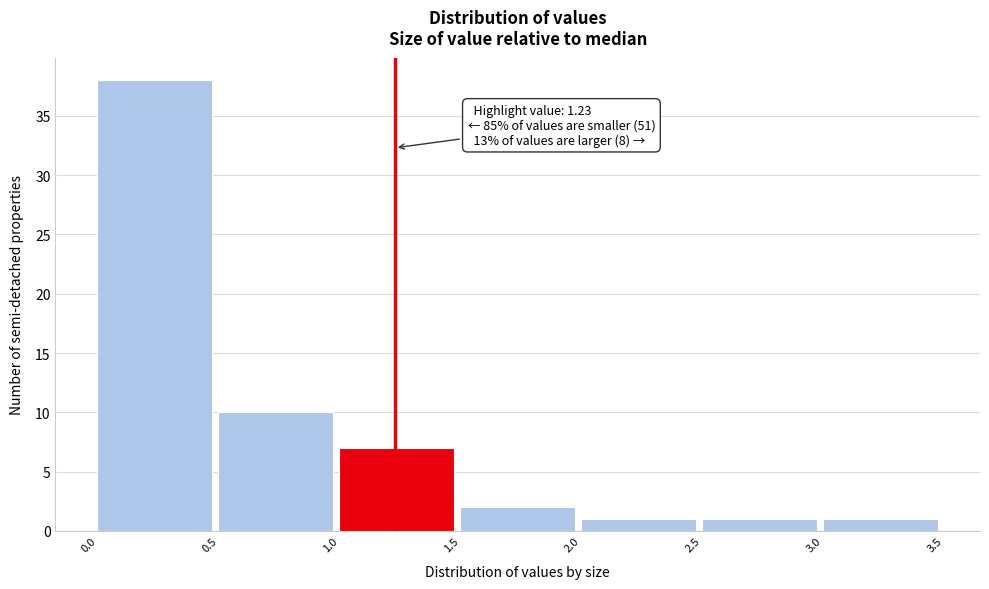

Over which range of the x-axis is the bar tallest?

0.0 to 0.5